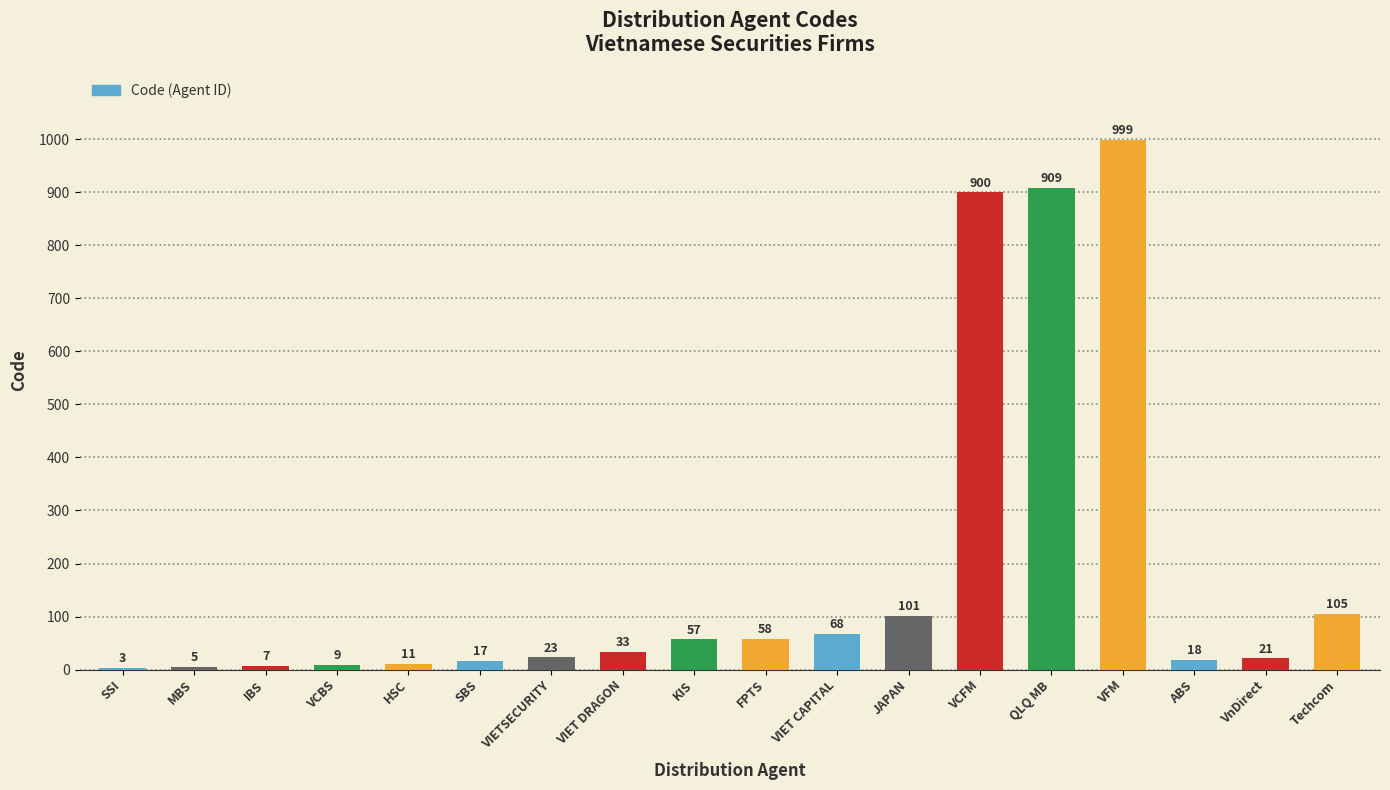

What is the sum of the values at VIET DRAGON and IBS?

40